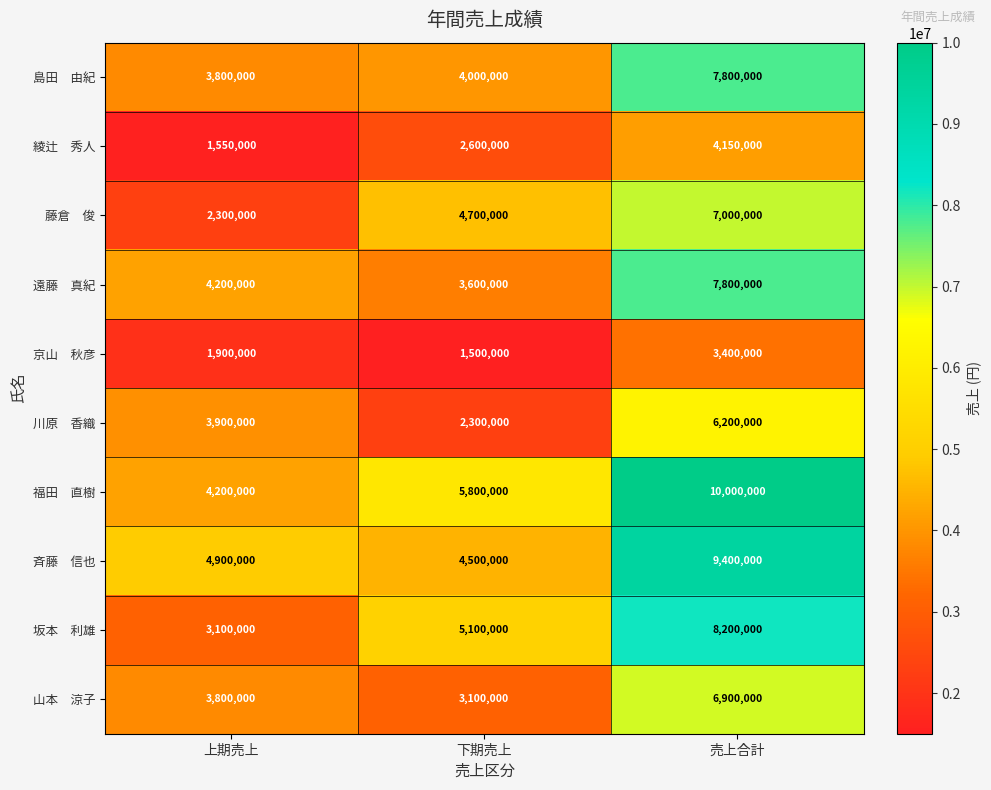

What is the total value across all series at 下期売上?

37200000